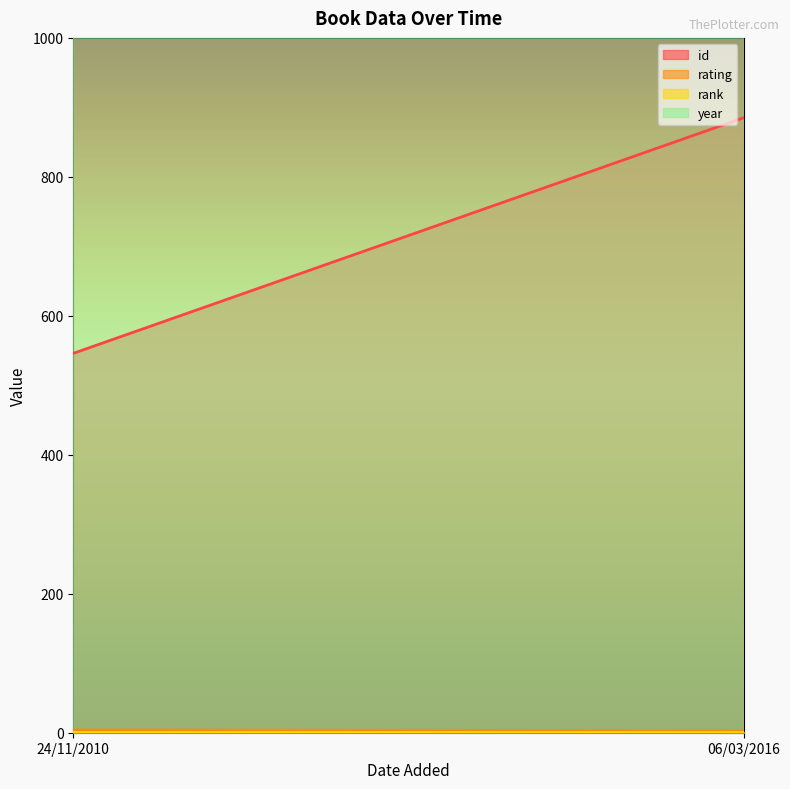

How many data points does each series have?

2